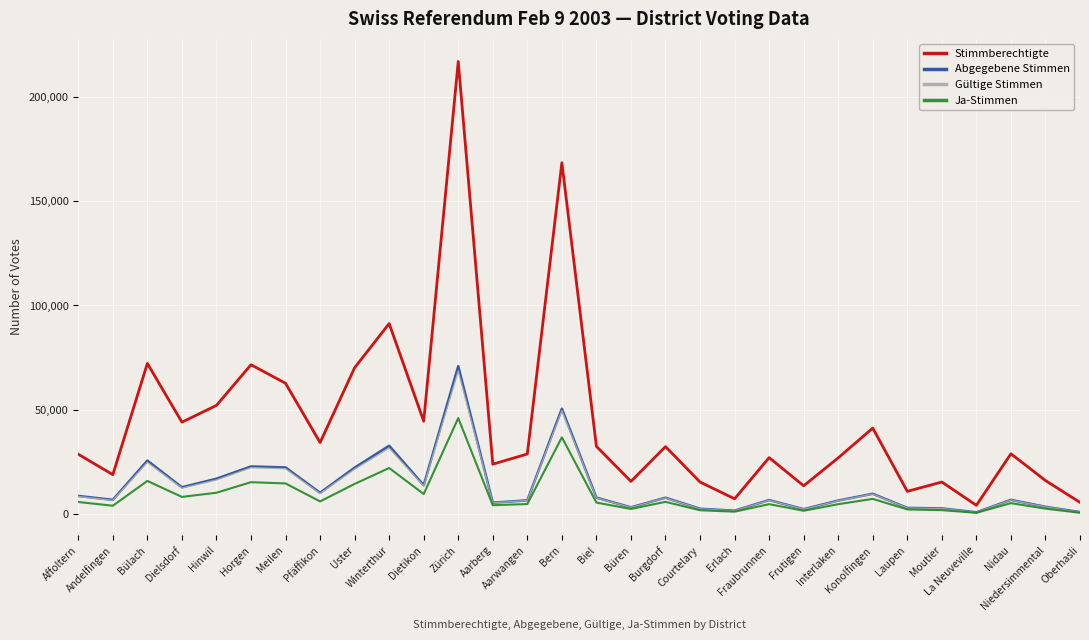

True or false: Gültige Stimmen and Ja-Stimmen cross at least once.

False